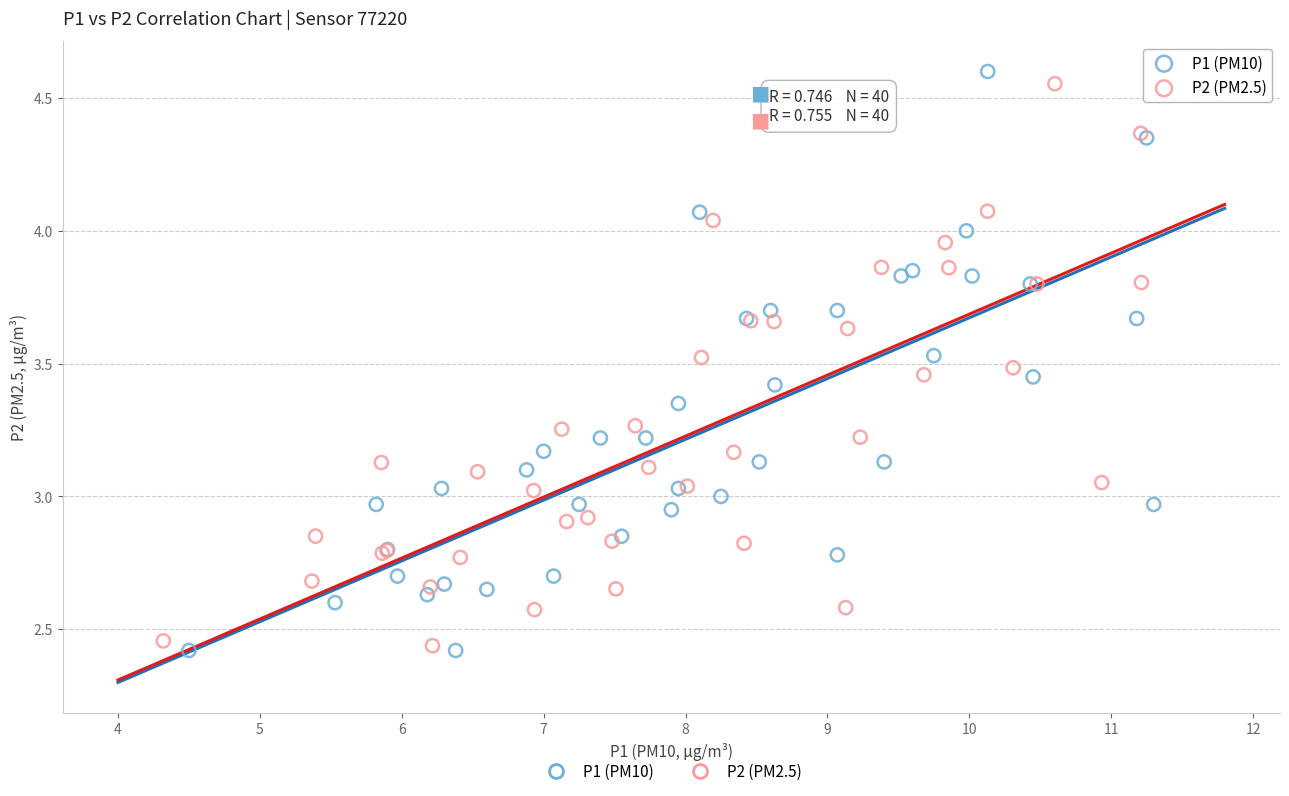

Which series has the widest spread of Y values?

P1 (PM10)